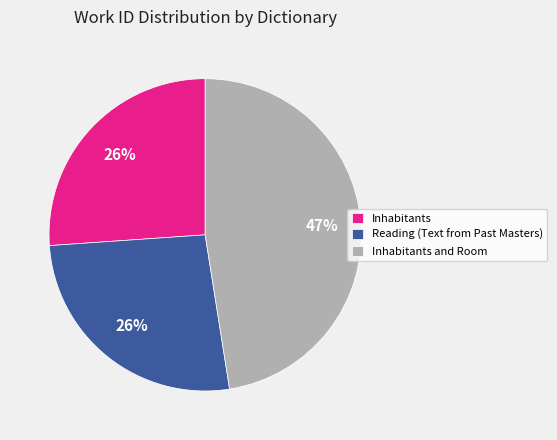

Which has a higher value, Inhabitants and Room or Reading (Text from Past Masters)?

Inhabitants and Room